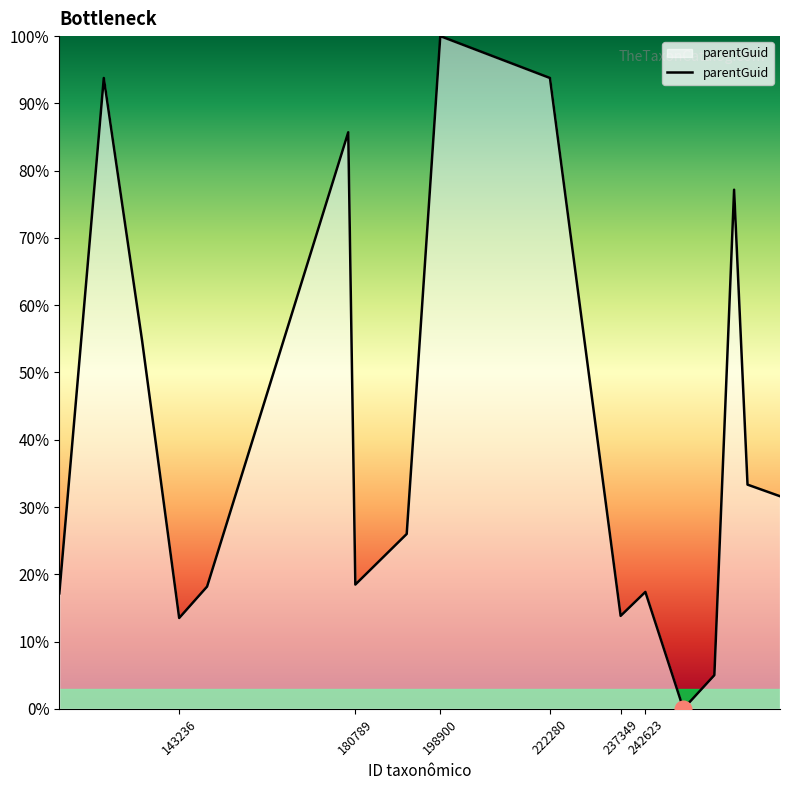

What is the greatest value displayed?

100.0